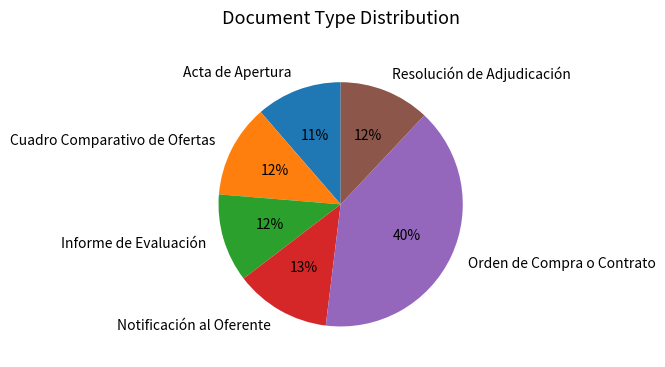

Is it true that Resolución de Adjudicación is 12% of the pie?

True